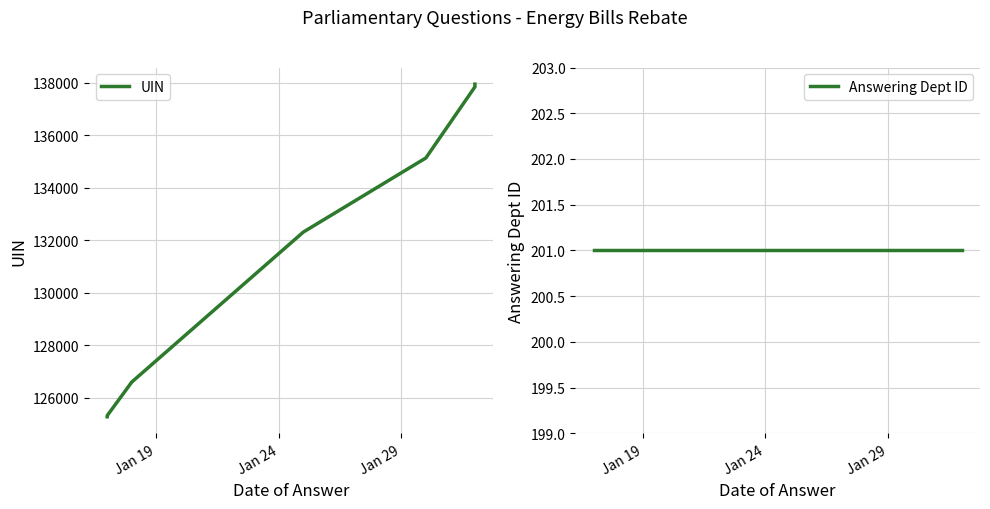

True or false: UIN and Answering Dept ID cross at least once.

False